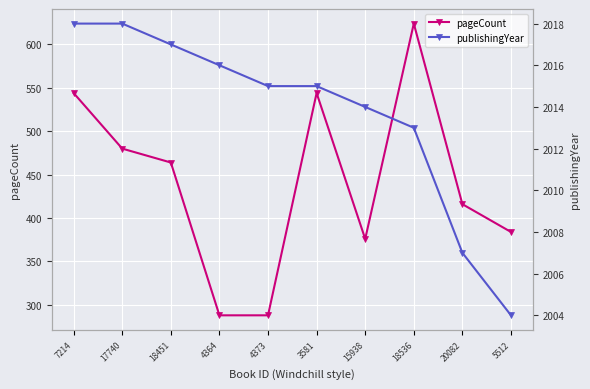

What position from the right is 5512?

1